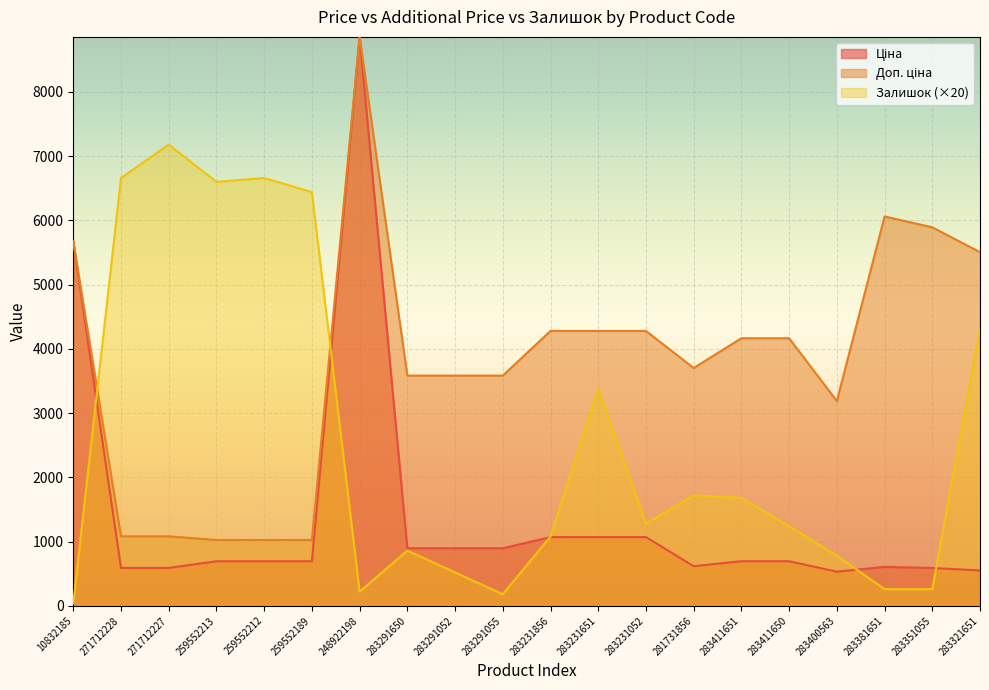

How many data points in Ціна are less than 694?

10